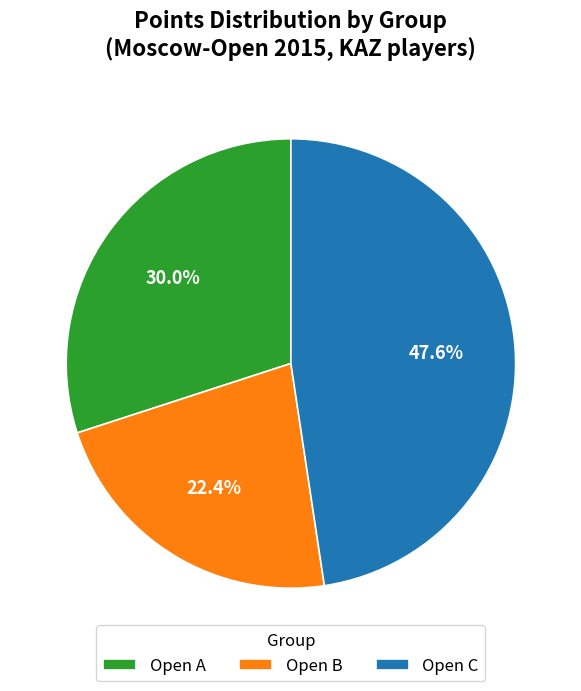

How many segments does this pie chart have?

3